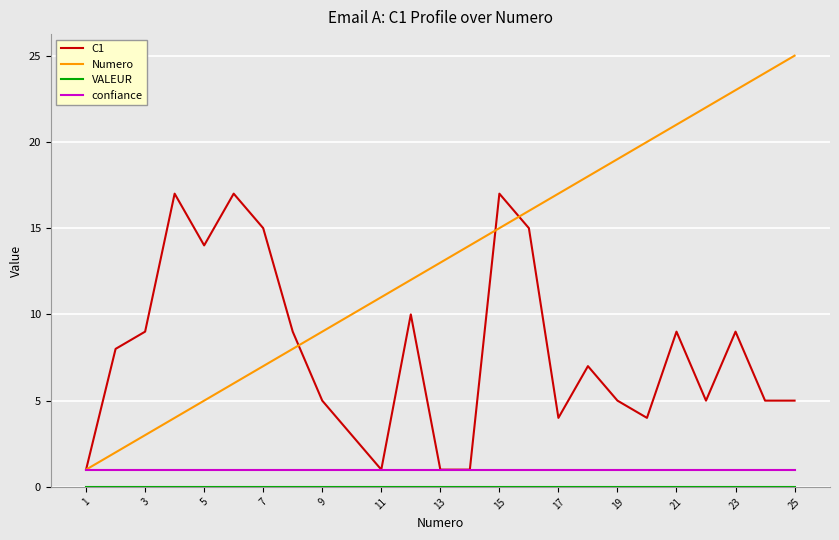

Which series has the largest range (max minus min)?

Numero